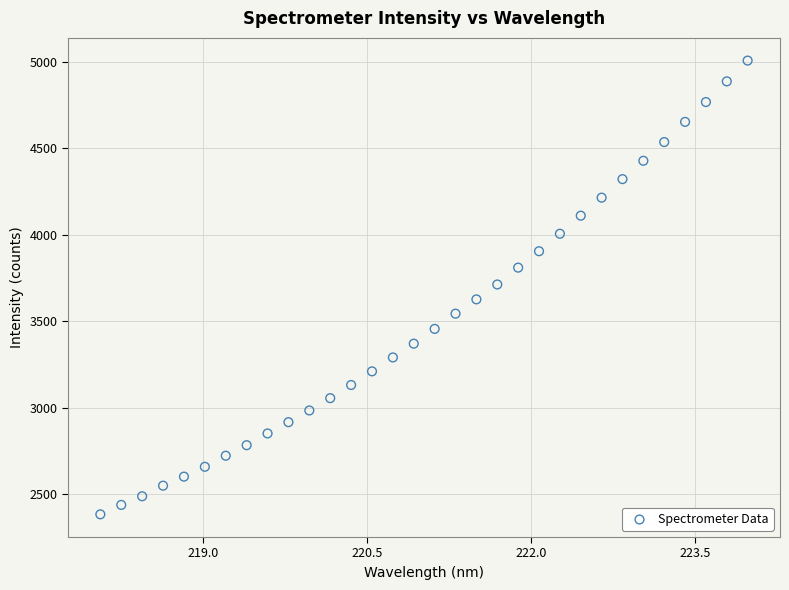

What is the range of Y values (max minus min)?

2625.8